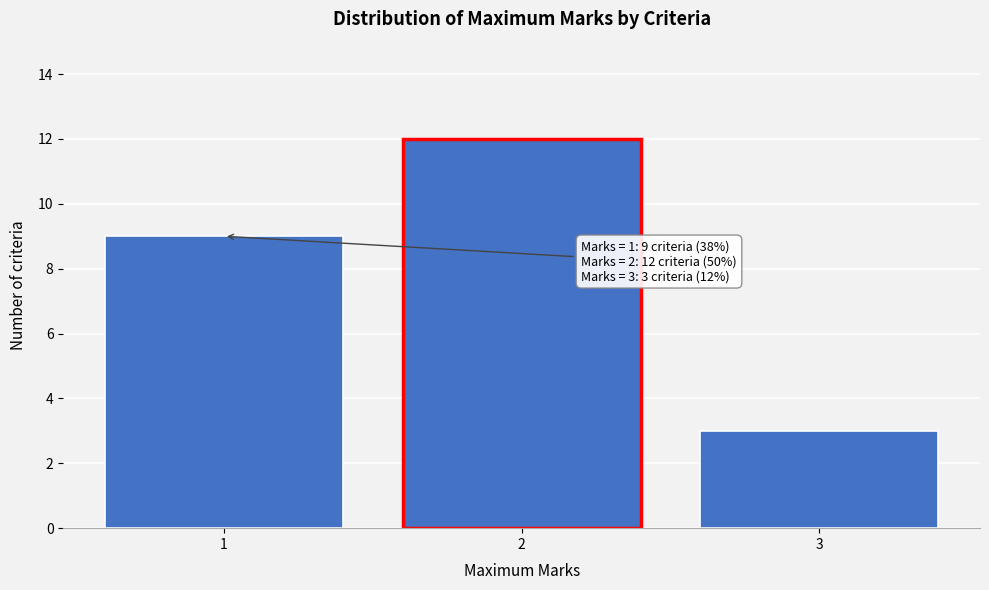

Which range on the x-axis has the tallest bar?

1.5 to 2.5